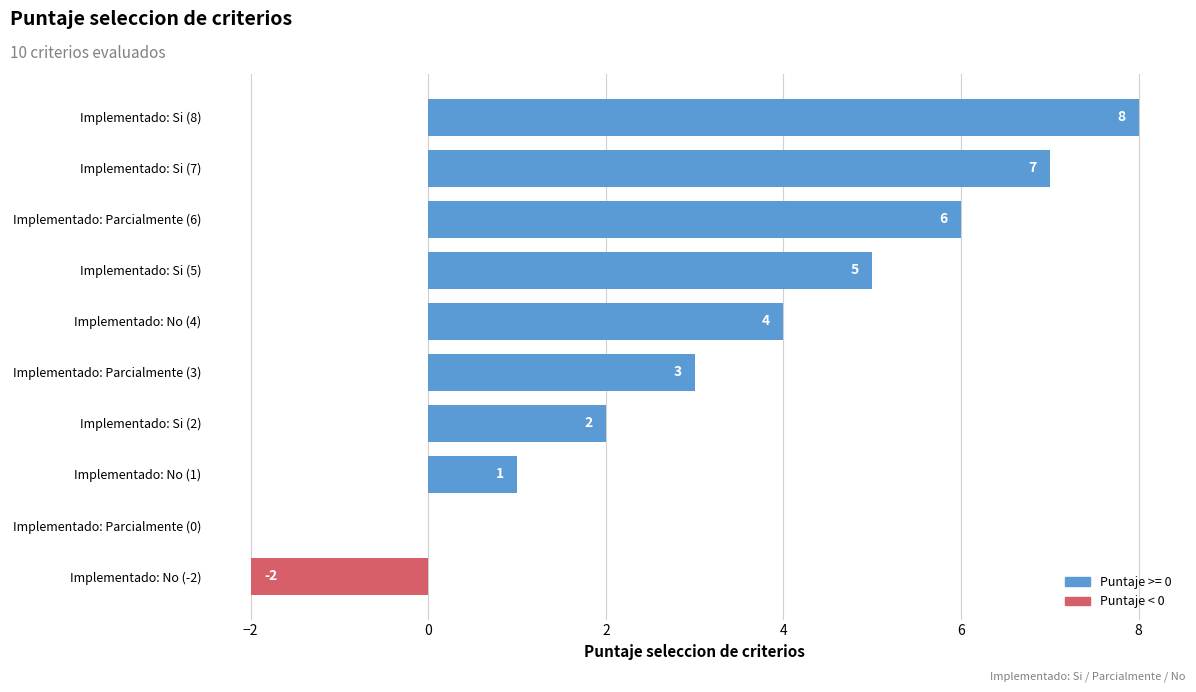

The chart shows a value of 4 at Implementado: Si (7). True or false?

False